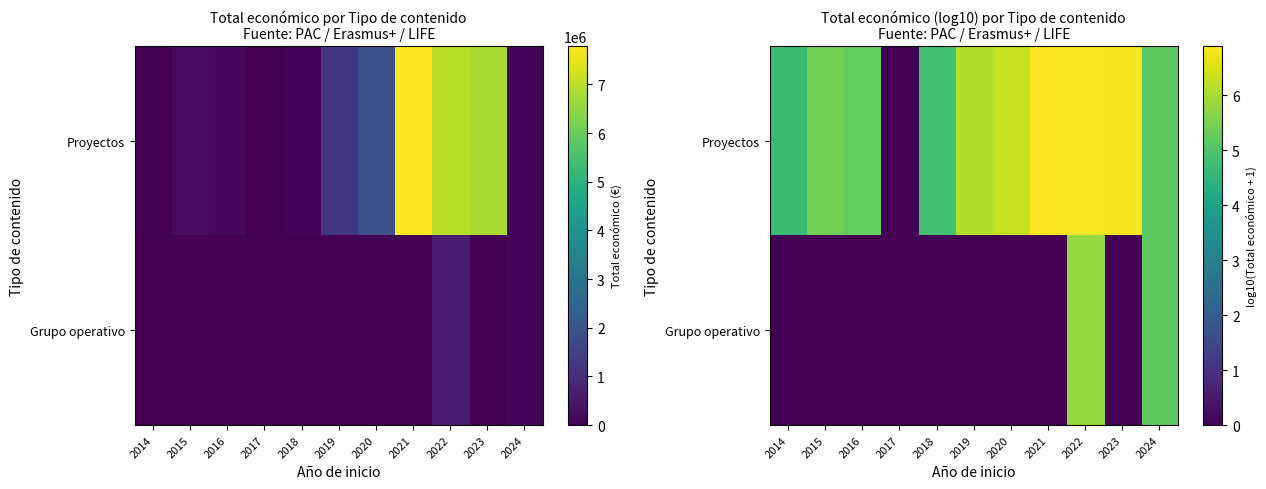

The Grupo operativo series shows 0.0 at 2018. True or false?

True